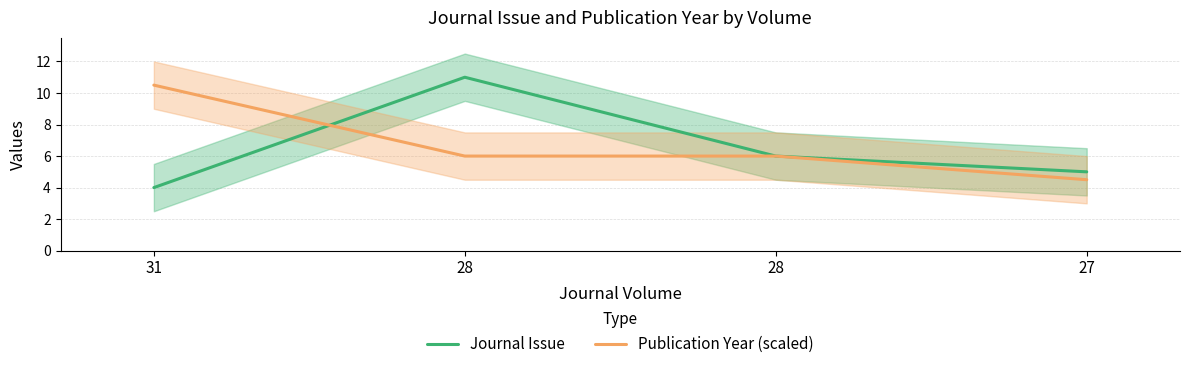

Is it true that Publication Year (scaled) equals 4.5 at 27?

True